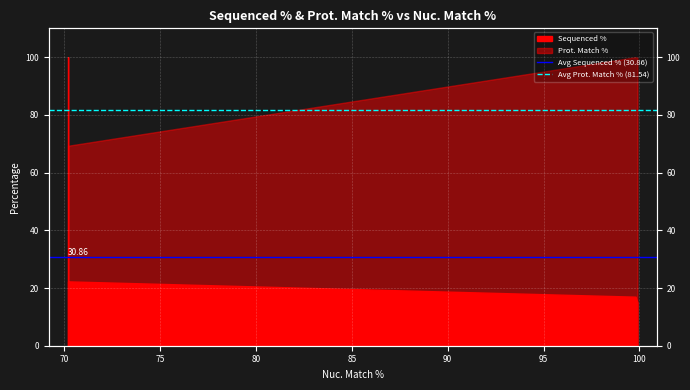

What is the approximate value of Avg Sequenced % (30.86) at 70?

30.9